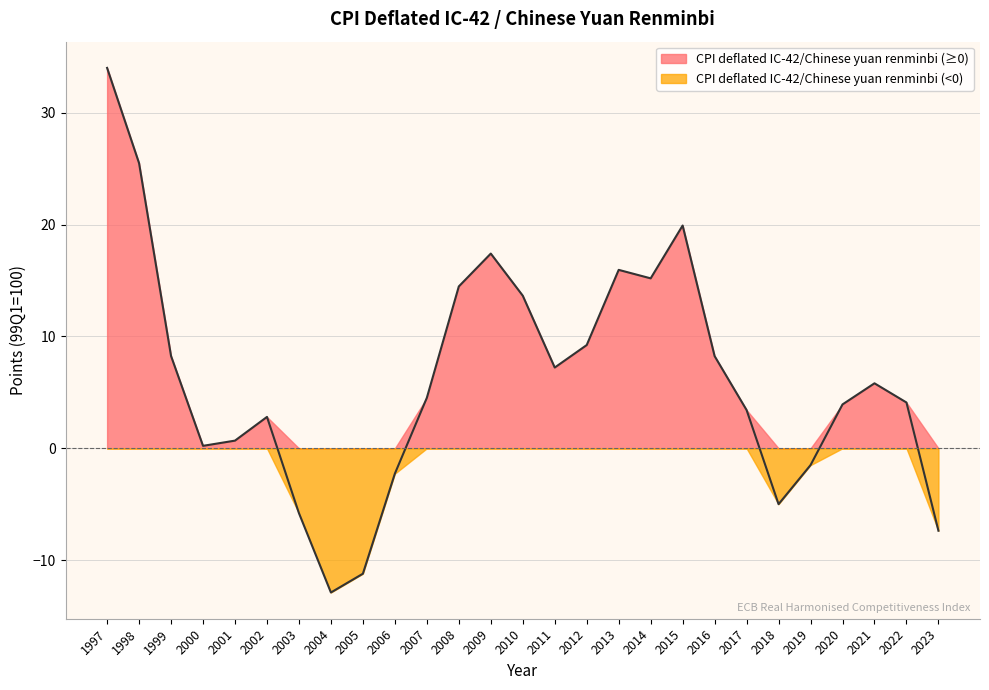

What is the greatest value displayed?

34.0